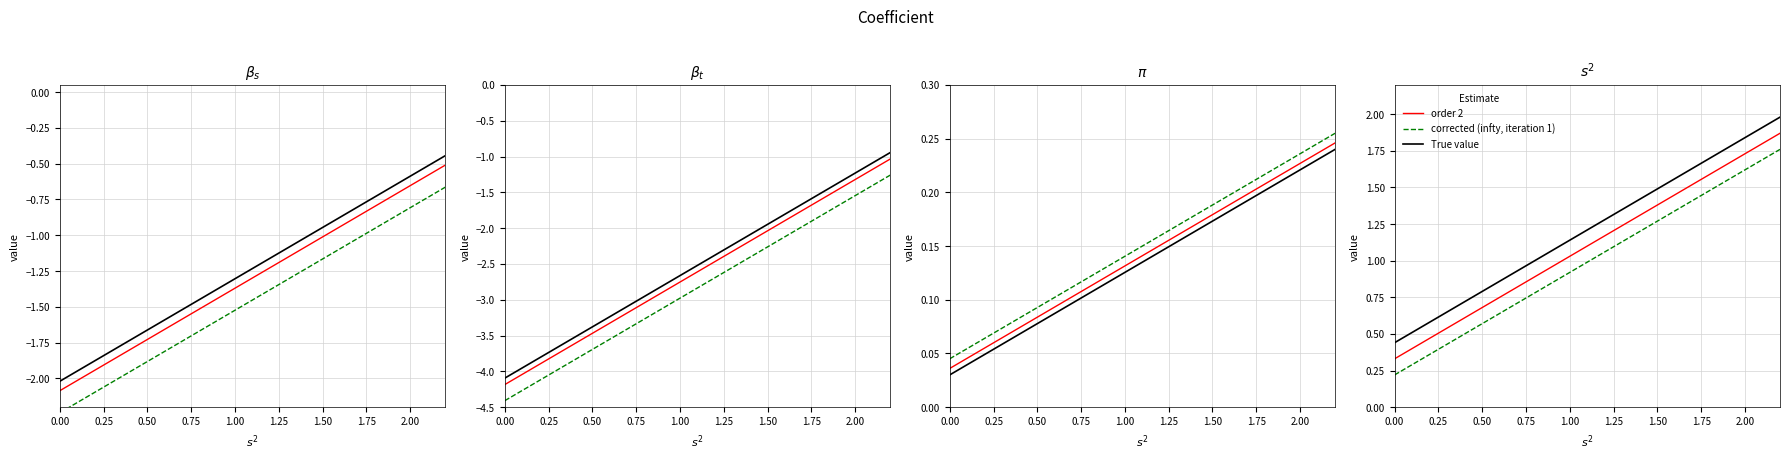

True or false: True value has more than 1 interior local peaks.

False